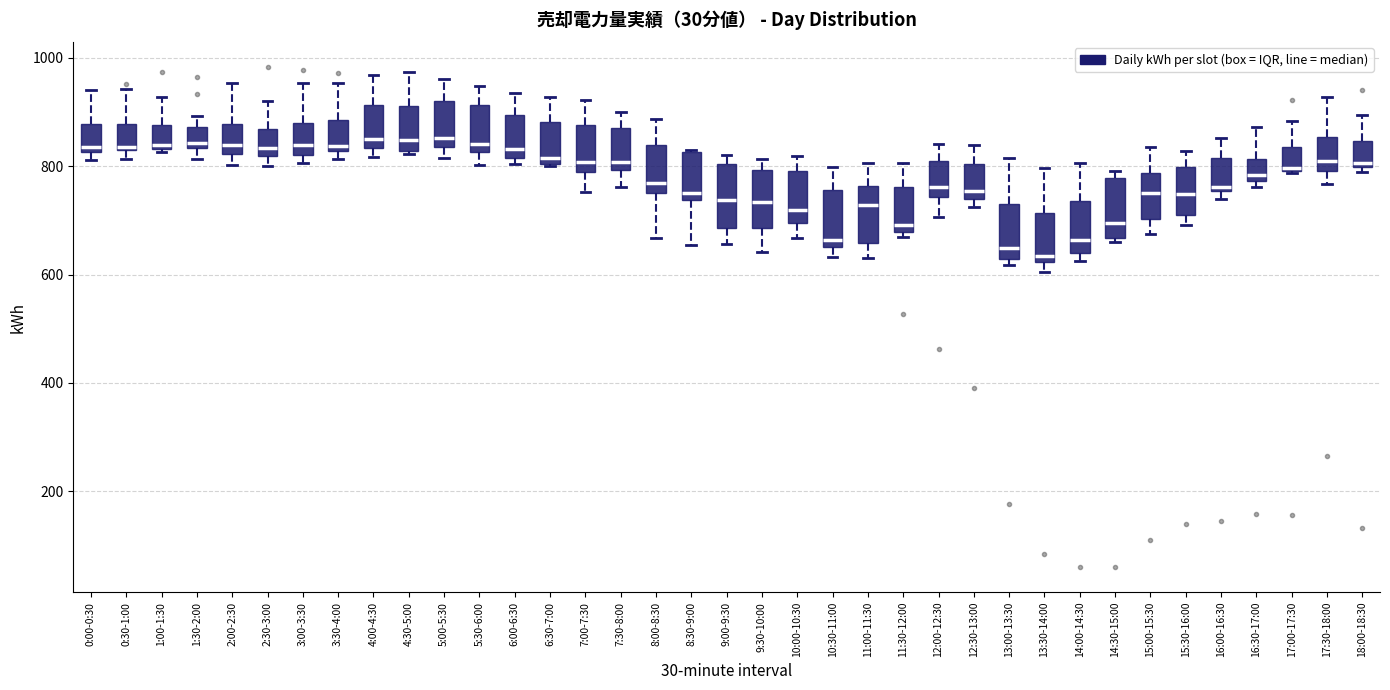

Reading left to right, read every box against the y-axis: the position of its median line, the range the box covers, and the ends of its whiskers. The values are not printed on the chart, so give them approximately, as read against the axis.

0:00-0:30: median 840, box 820 to 880, whiskers 820 (just below the box's lower edge) to 940
0:30-1:00: median 840, box 840 to 880, whiskers 820 to 940
1:00-1:30: median 840 (just above the box's lower edge), box 840 to 880, whiskers 820 to 920
1:30-2:00: median 840 (just above the box's lower edge), box 840 to 880, whiskers 820 to 900
2:00-2:30: median 840, box 820 to 880, whiskers 800 to 960
2:30-3:00: median 840, box 820 to 860, whiskers 800 to 920
3:00-3:30: median 840, box 820 to 880, whiskers 800 to 960
3:30-4:00: median 840, box 820 to 880, whiskers 820 (just below the box's lower edge) to 960
4:00-4:30: median 860, box 840 to 920, whiskers 820 to 960
4:30-5:00: median 840, box 820 to 920, whiskers 820 to 980
5:00-5:30: median 860, box 840 to 920, whiskers 820 to 960
5:30-6:00: median 840, box 820 to 920, whiskers 800 to 940
6:00-6:30: median 840, box 820 to 900, whiskers 800 to 940
6:30-7:00: median 820, box 800 to 880, whiskers 800 to 920
7:00-7:30: median 800, box 780 to 880, whiskers 760 to 920
7:30-8:00: median 800 (just above the box's lower edge), box 800 to 880, whiskers 760 to 900
8:00-8:30: median 760 (just above the box's lower edge), box 760 to 840, whiskers 660 to 880
8:30-9:00: median 760, box 740 to 820, whiskers 660 to 840
9:00-9:30: median 740, box 680 to 800, whiskers 660 to 820
9:30-10:00: median 740, box 680 to 800, whiskers 640 to 820
10:00-10:30: median 720, box 700 to 800, whiskers 660 to 820
10:30-11:00: median 660 (just above the box's lower edge), box 660 to 760, whiskers 640 to 800
11:00-11:30: median 720, box 660 to 760, whiskers 640 to 800
11:30-12:00: median 700, box 680 to 760, whiskers 660 to 800
12:00-12:30: median 760, box 740 to 820, whiskers 700 to 840
12:30-13:00: median 760, box 740 to 800, whiskers 720 to 840
13:00-13:30: median 640, box 620 to 720, whiskers 620 (just below the box's lower edge) to 820
13:30-14:00: median 640, box 620 to 720, whiskers 600 to 800
14:00-14:30: median 660, box 640 to 740, whiskers 620 to 800
14:30-15:00: median 700, box 660 to 780, whiskers 660 (just below the box's lower edge) to 800
15:00-15:30: median 760, box 700 to 780, whiskers 680 to 840
15:30-16:00: median 740, box 720 to 800, whiskers 700 to 820
16:00-16:30: median 760 (just above the box's lower edge), box 760 to 820, whiskers 740 to 860
16:30-17:00: median 780 (just above the box's lower edge), box 780 to 820, whiskers 760 to 880
17:00-17:30: median 800, box 800 to 840, whiskers 780 to 880
17:30-18:00: median 800 (just above the box's lower edge), box 800 to 860, whiskers 760 to 920
18:00-18:30: median 800 (just above the box's lower edge), box 800 to 840, whiskers 800 (just below the box's lower edge) to 900